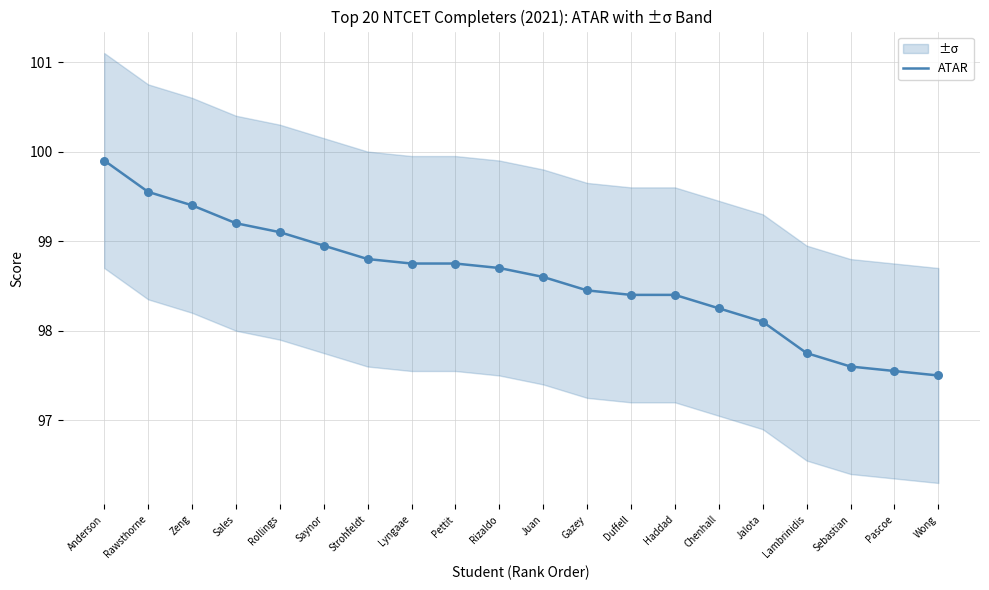

Between Duffell and Saynor, which is larger?

Saynor